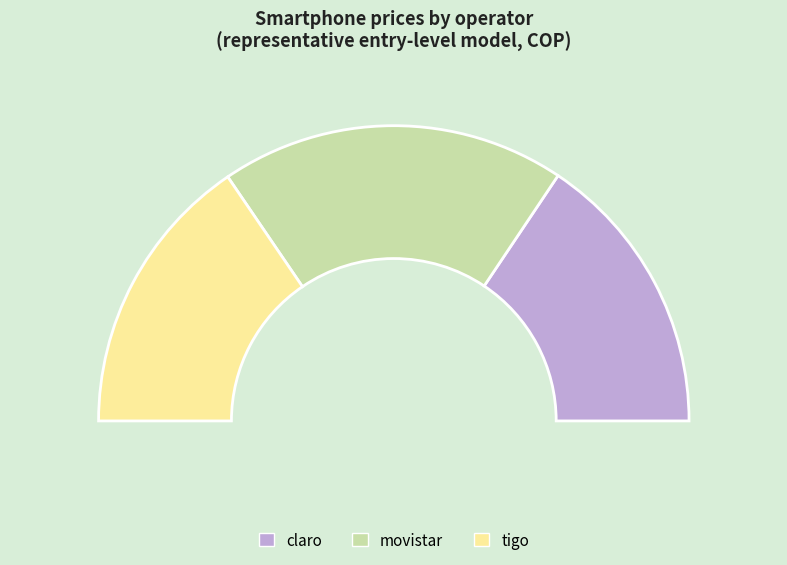

Rank the categories by value from highest to lowest.

movistar, claro, tigo